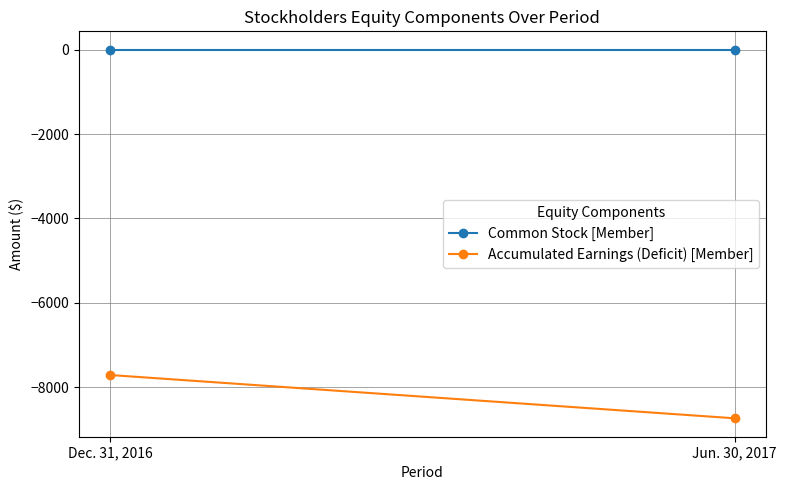

Where is Common Stock [Member] nearest to the value 1?

Dec. 31, 2016